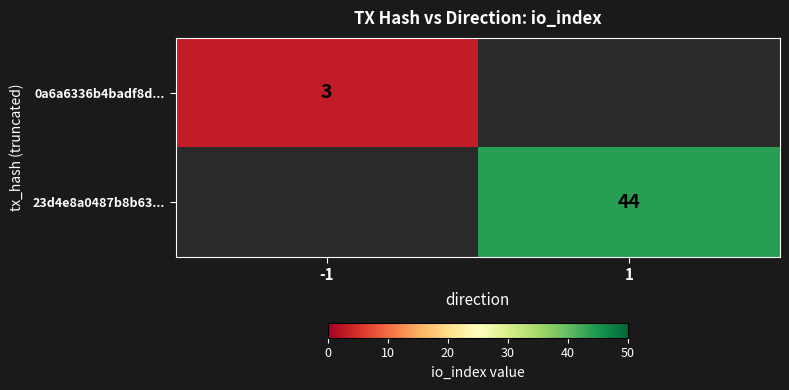

How many distinct data groups are displayed?

2